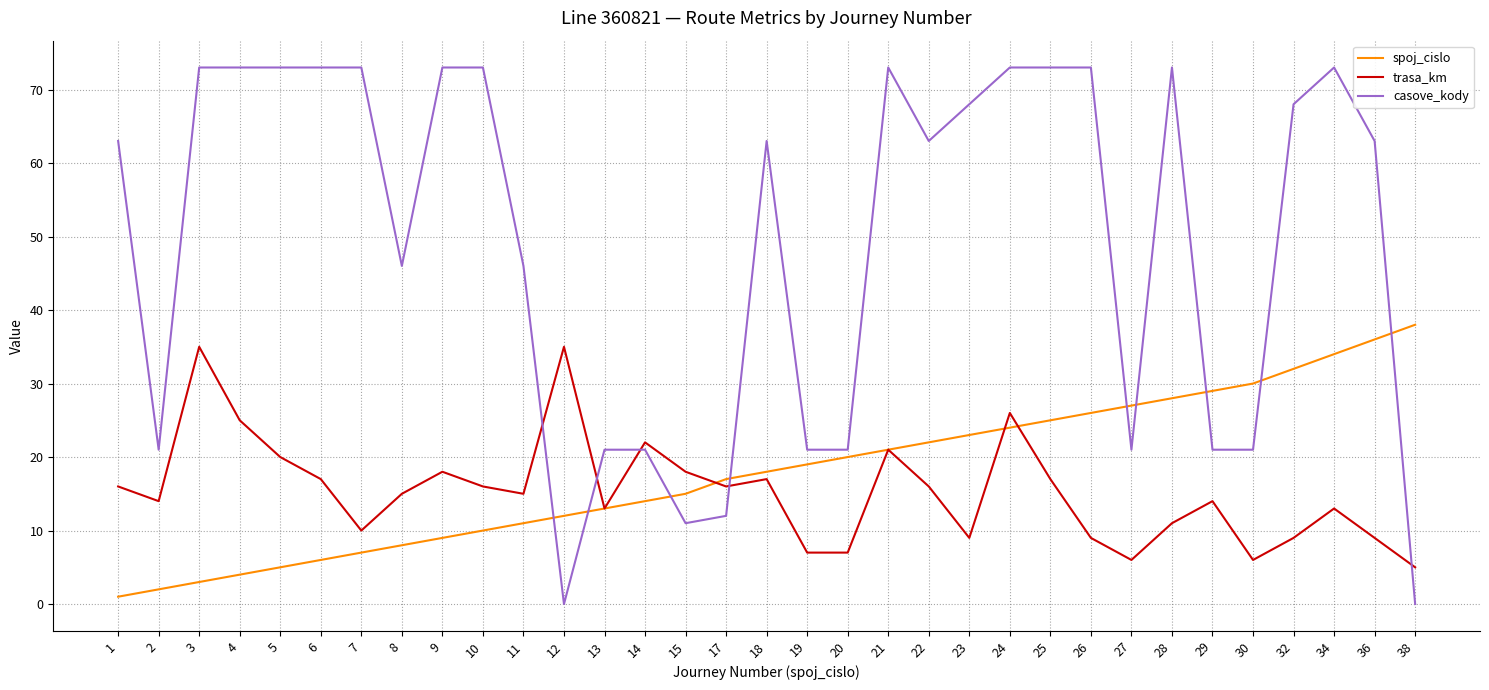

Does the chart have visible grid lines?

Yes